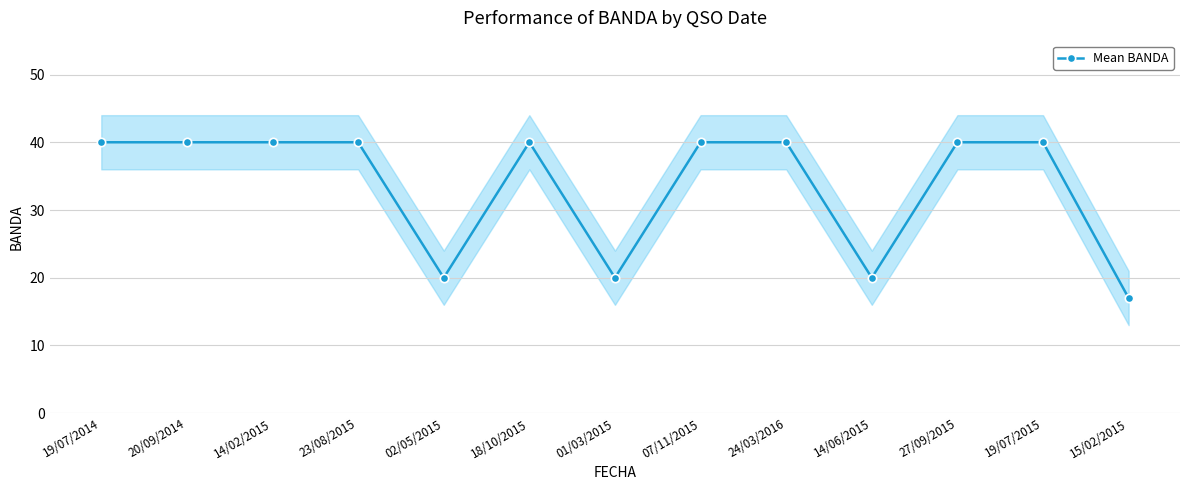

How many lines are shown in the chart?

1